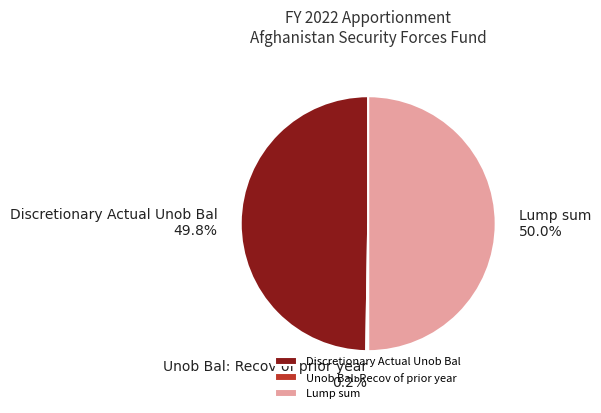

What is the ratio of the value at Discretionary Actual Unob Bal to the value at Lump sum?

1.0